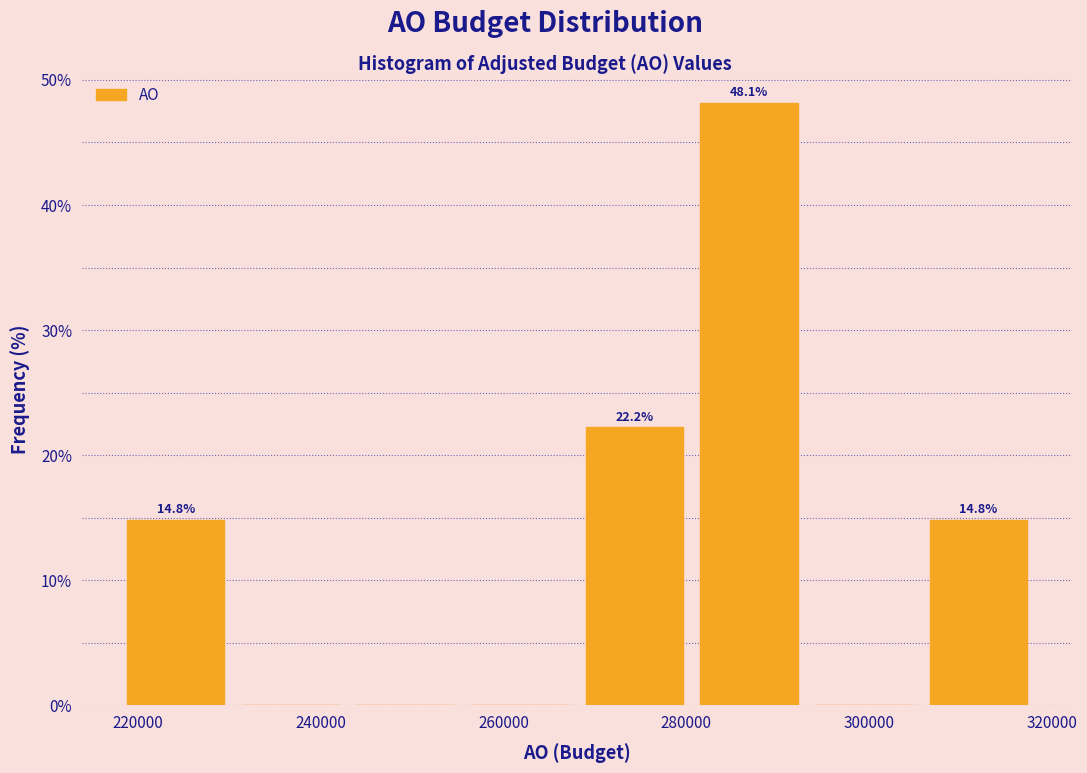

Over which range of the x-axis is the bar tallest?

280000 to 294000